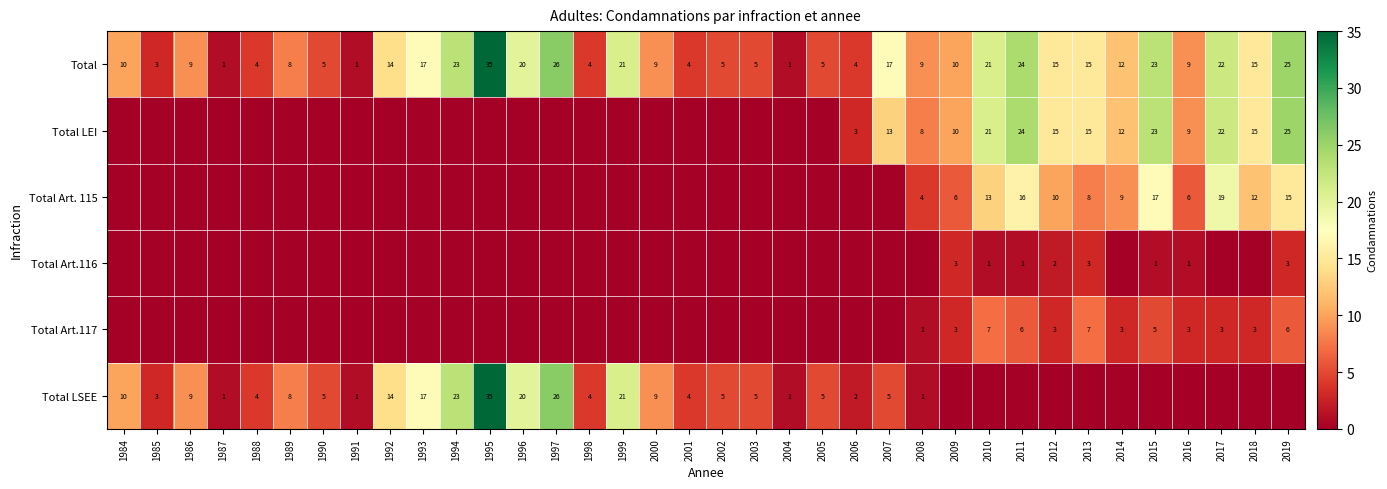

At which category does the chart reach its peak across all series?

1995